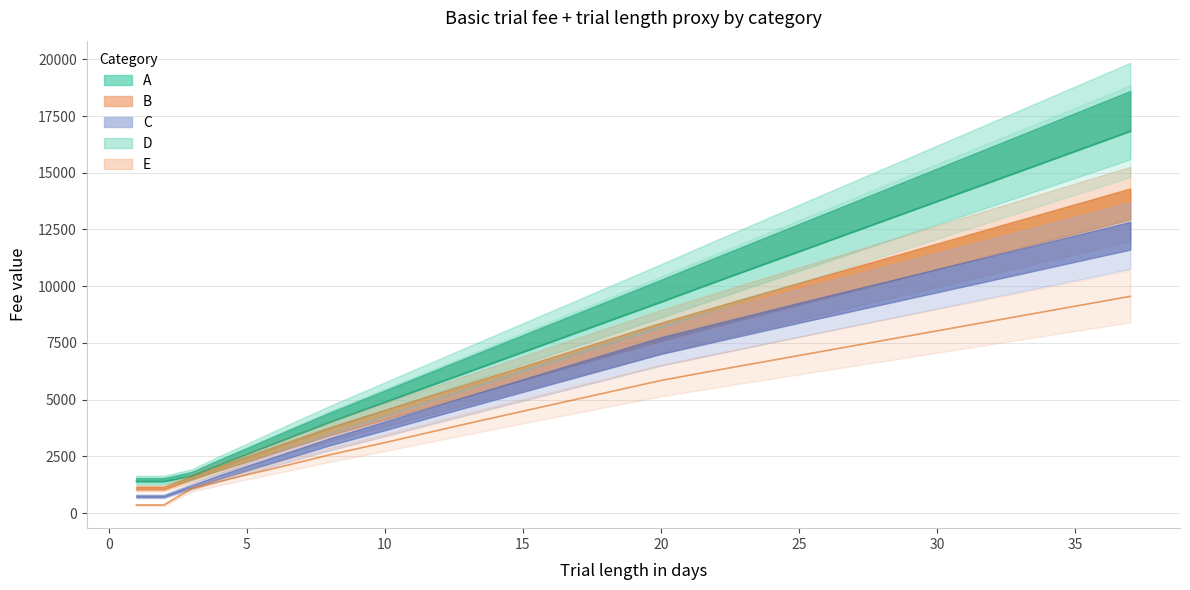

What is the average value of the D series?

8872.7